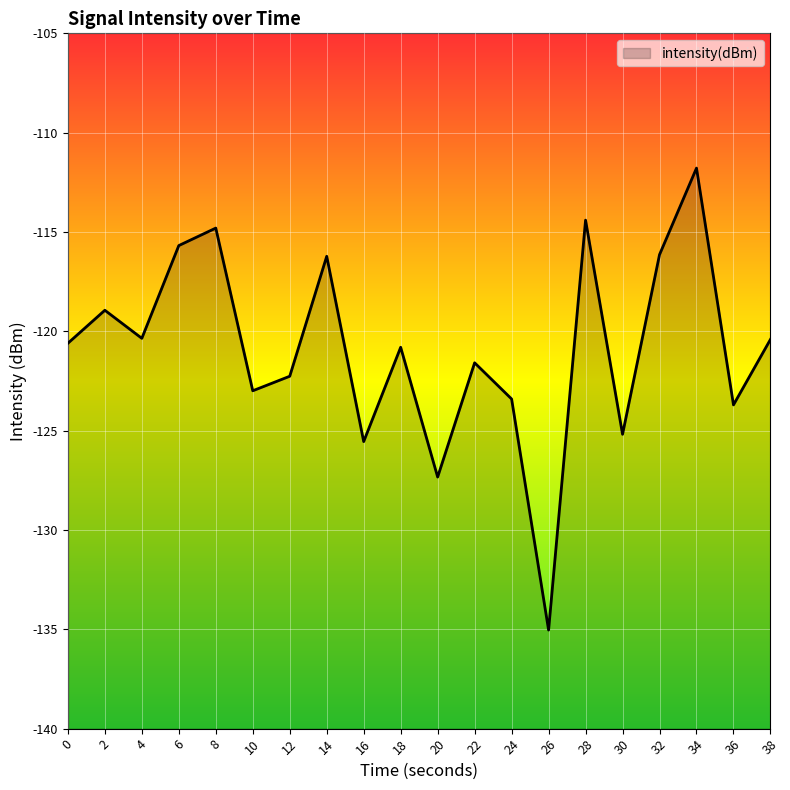

What is the change in value from 22 to 26?

-13.5